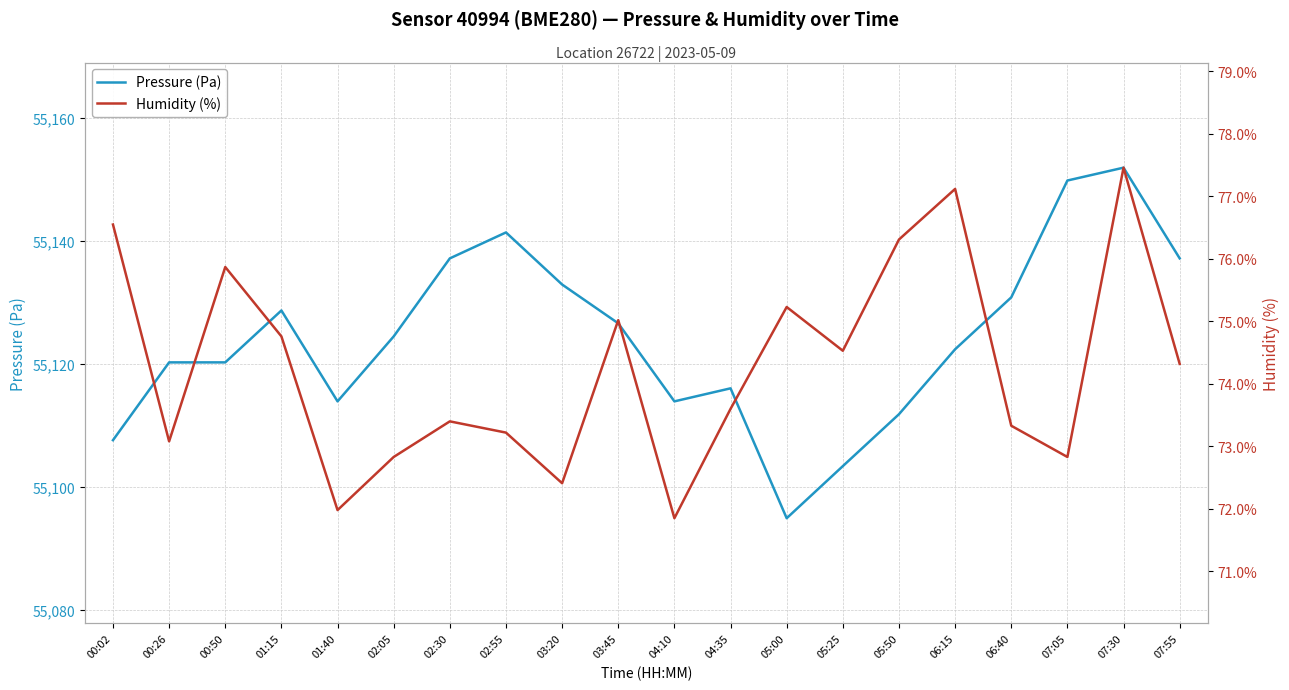

In Humidity (%), how many points are lower than both neighbors (excluding endpoints)?

6